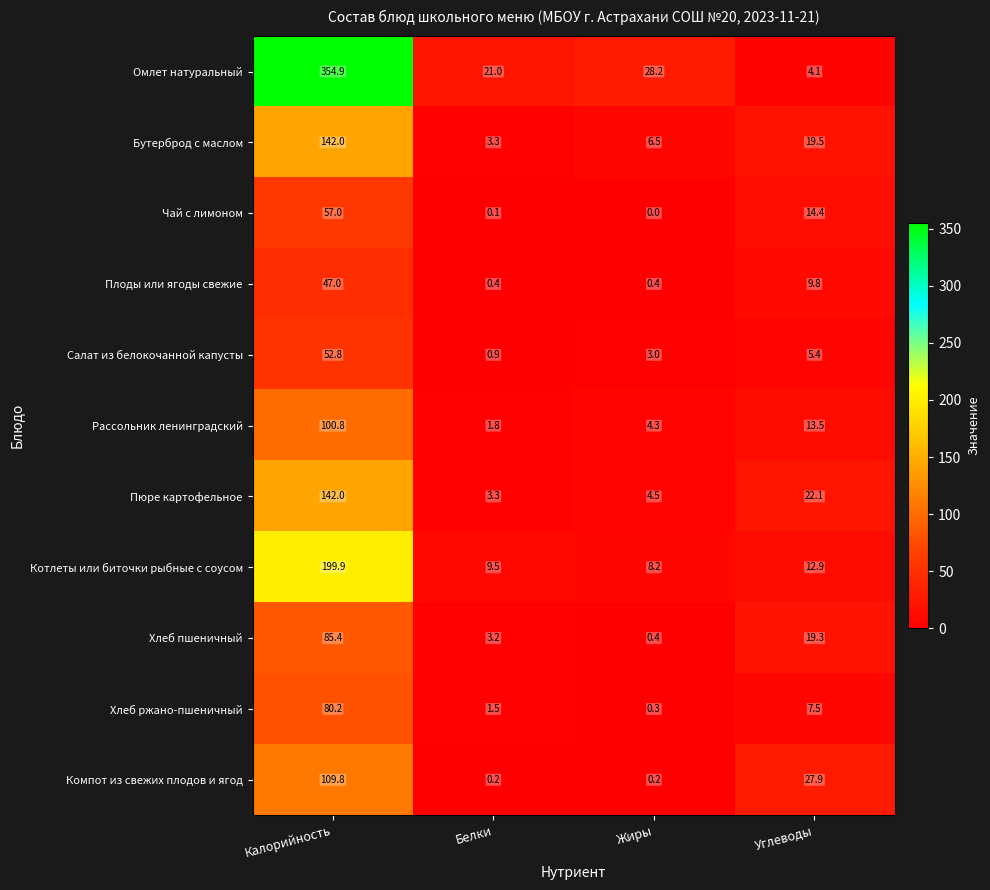

What is the maximum value for Бутерброд с маслом?

142.0